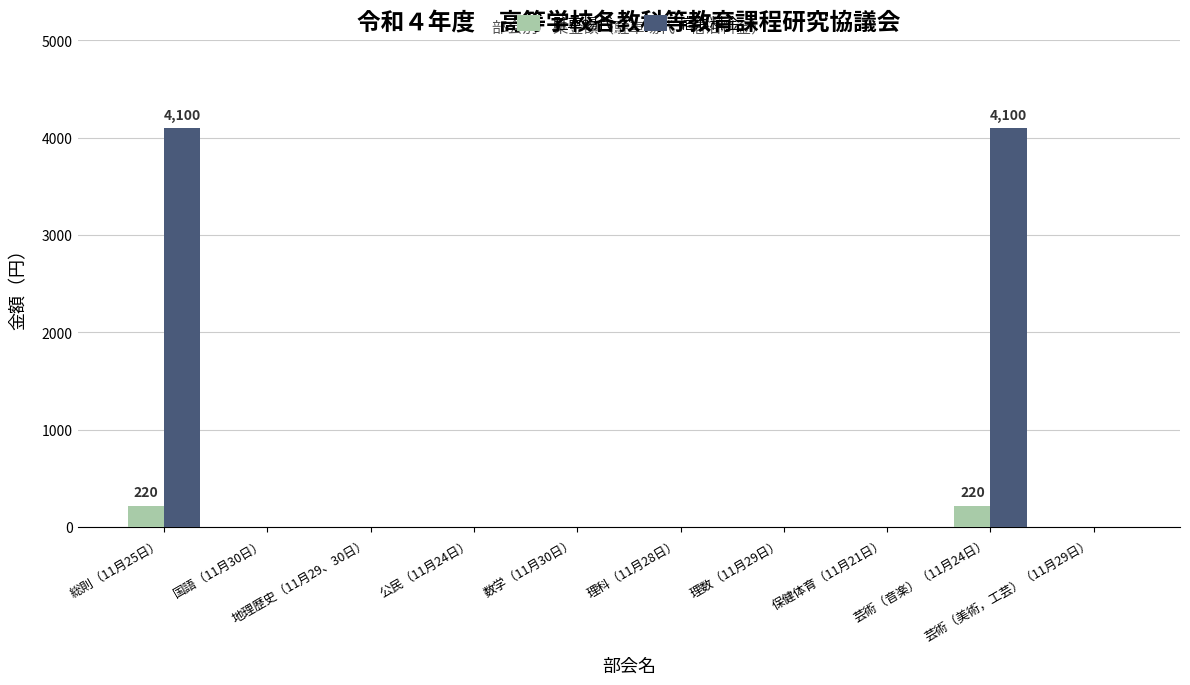

What is the maximum value shown in the chart?

4100